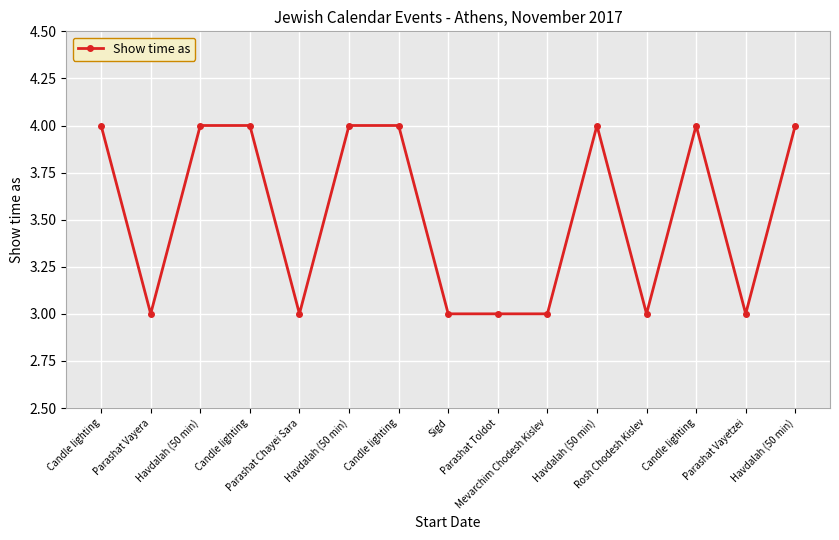

True or false: the data shows 3 at Mevarchim Chodesh Kislev.

True